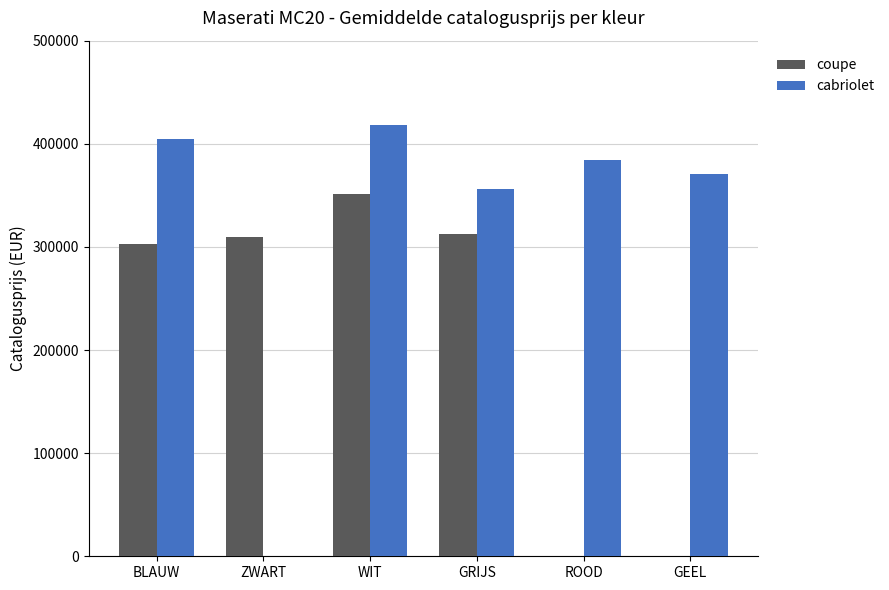

What is the average value of the cabriolet series?

322346.4